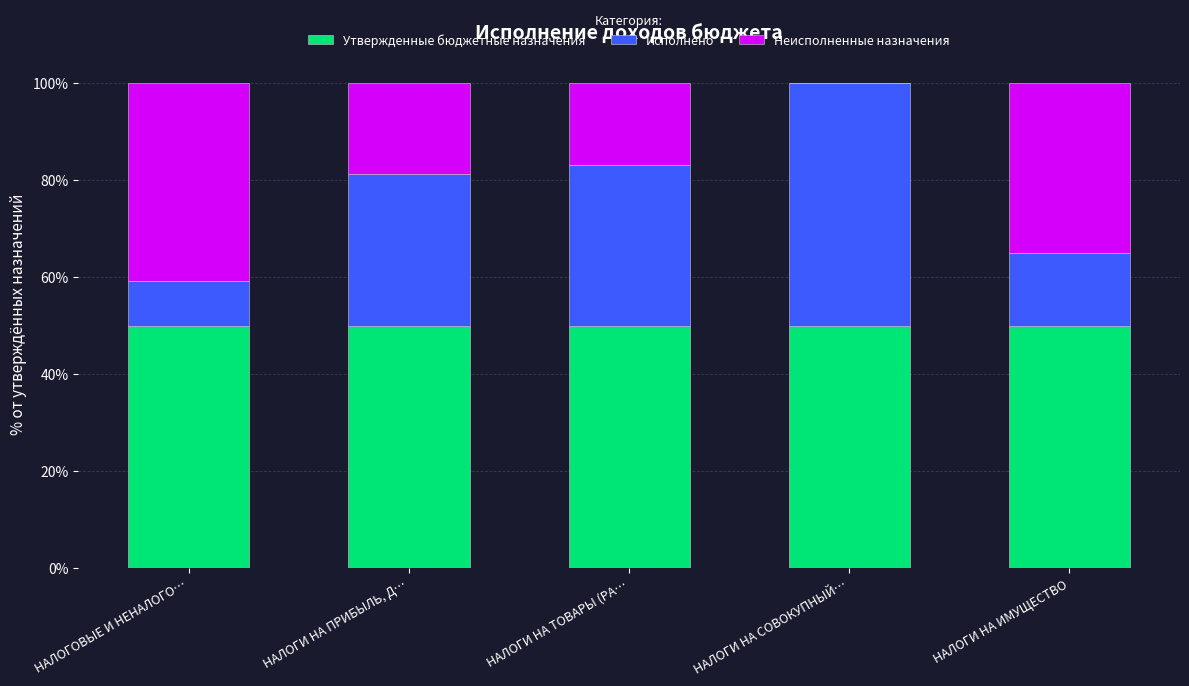

True or false: Утвержденные бюджетные назначения has a value of 50.0 at НАЛОГИ НА ИМУЩЕСТВО.

True